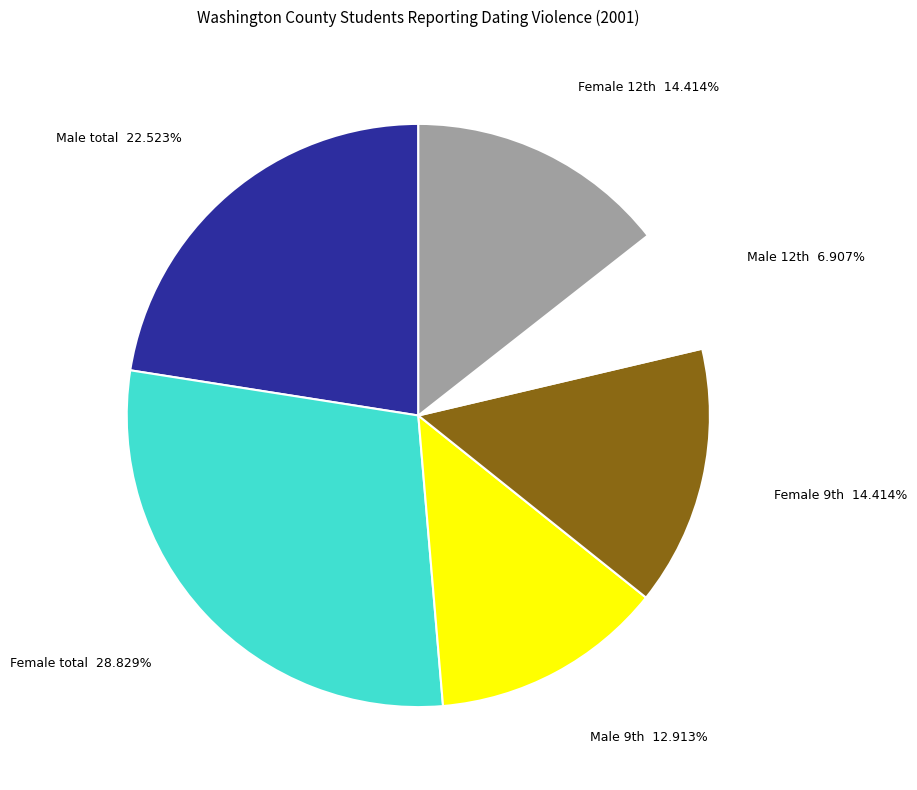

Is there a majority slice in this chart?

No